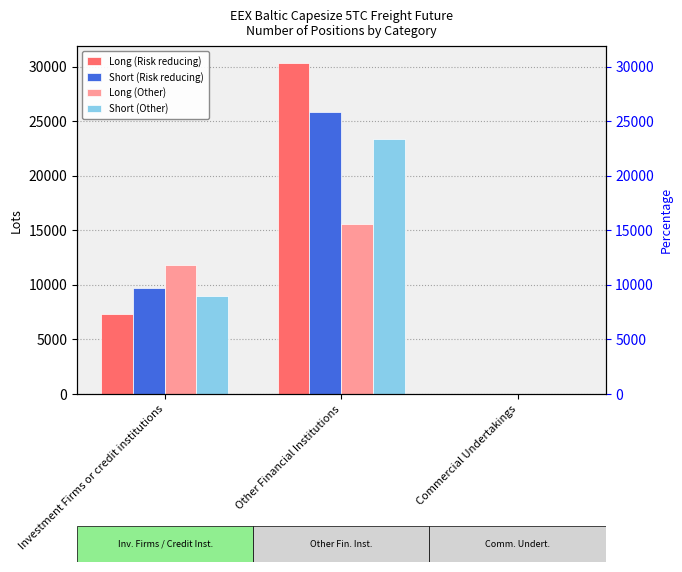

The Short (Other) series shows -8332.4 at Commercial Undertakings. True or false?

False